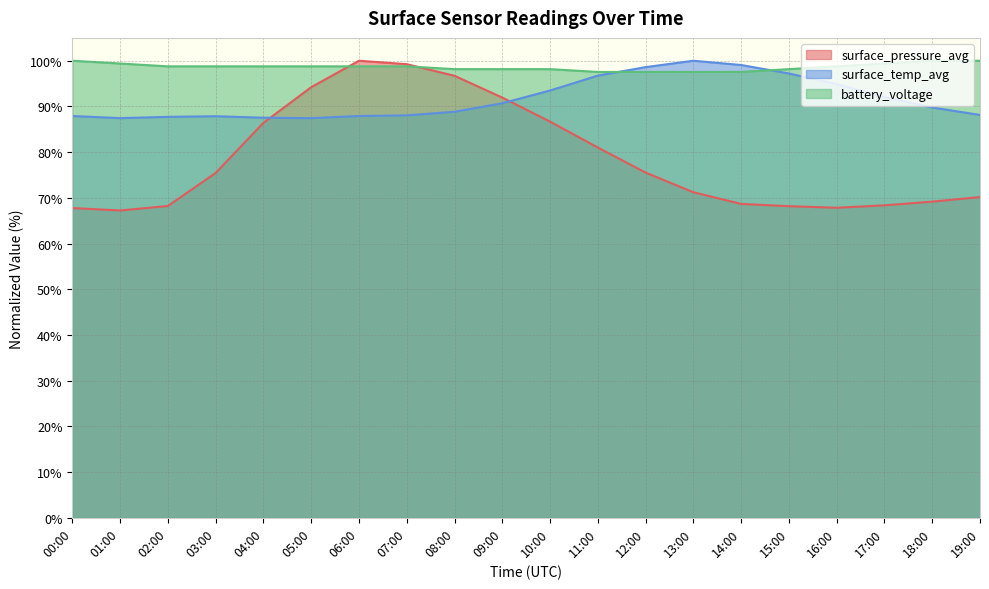

How many categories are shown in the chart?

20